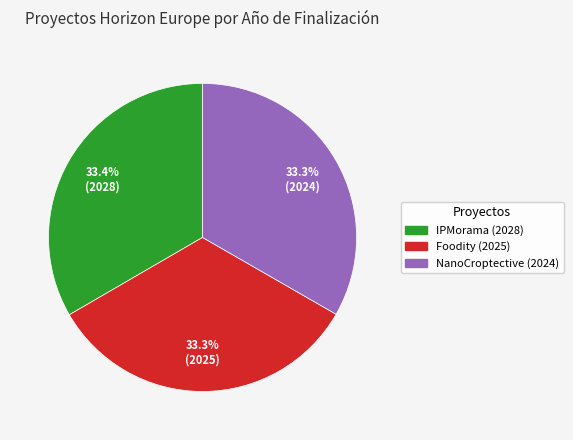

Approximately how many times larger is the value at Foodity (2025) compared to NanoCroptective (2024)?

1.0